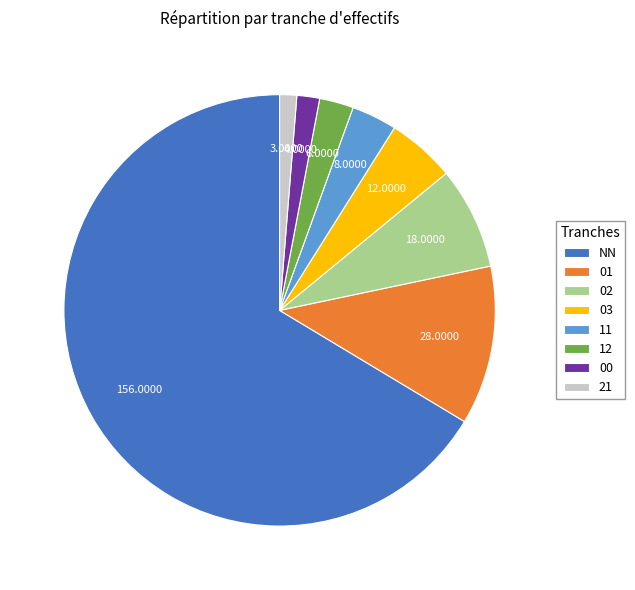

Which category has the biggest portion of the pie?

NN